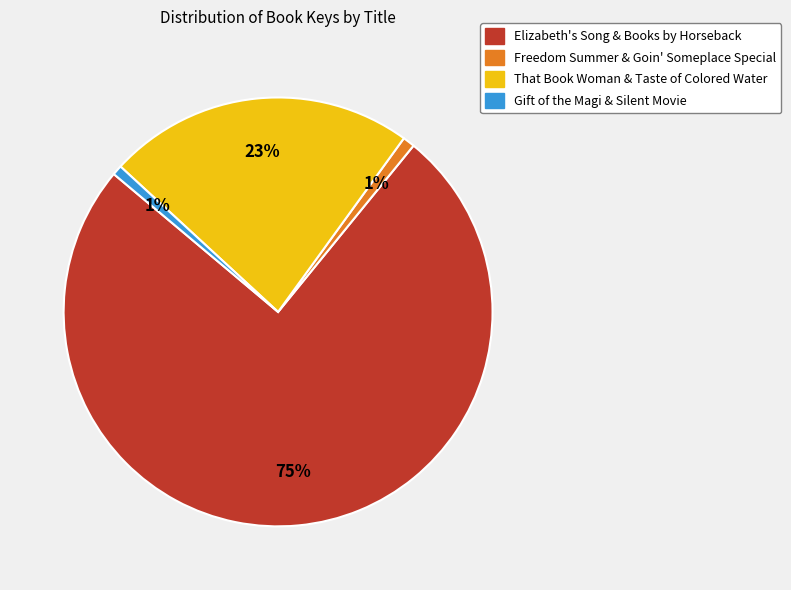

How many slices are in this pie chart?

4